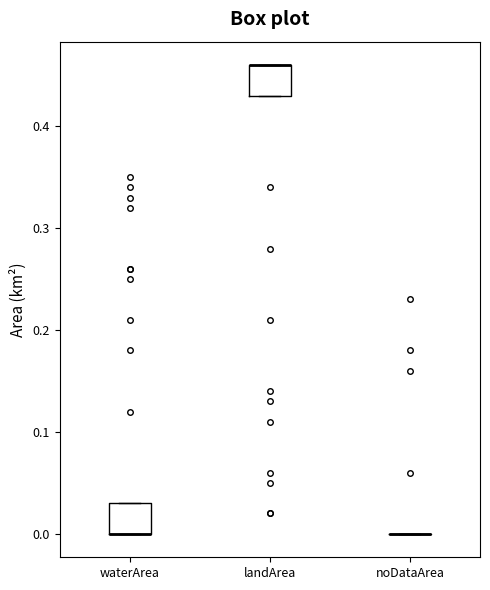

Reading left to right, transcribe this box plot: for each box, give where its median line is, the range the box spans, and where its two whiskers end, as read against the y-axis. The values are not printed on the chart, so give them approximately, as read against the axis.

waterArea: median 0.00 (drawn on the box's lower edge), box 0.00 to 0.03, whiskers 0.00 to 0.03
landArea: median 0.46 (drawn on the box's upper edge), box 0.43 to 0.46, whiskers 0.43 to 0.46
noDataArea: box collapsed to a line at 0.00, whiskers 0.00 to 0.00